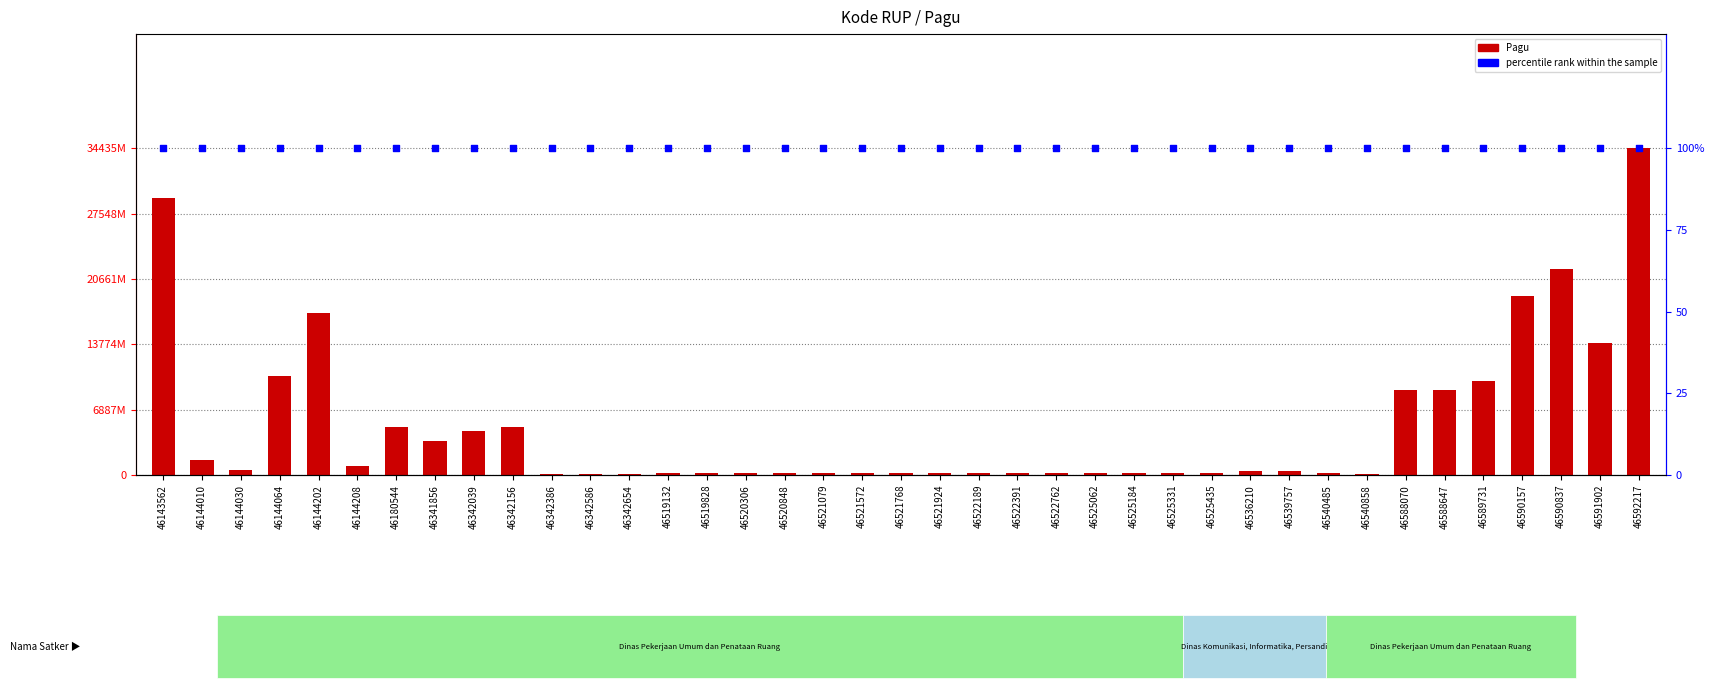

Which series has the largest Y range (max minus min)?

Pagu